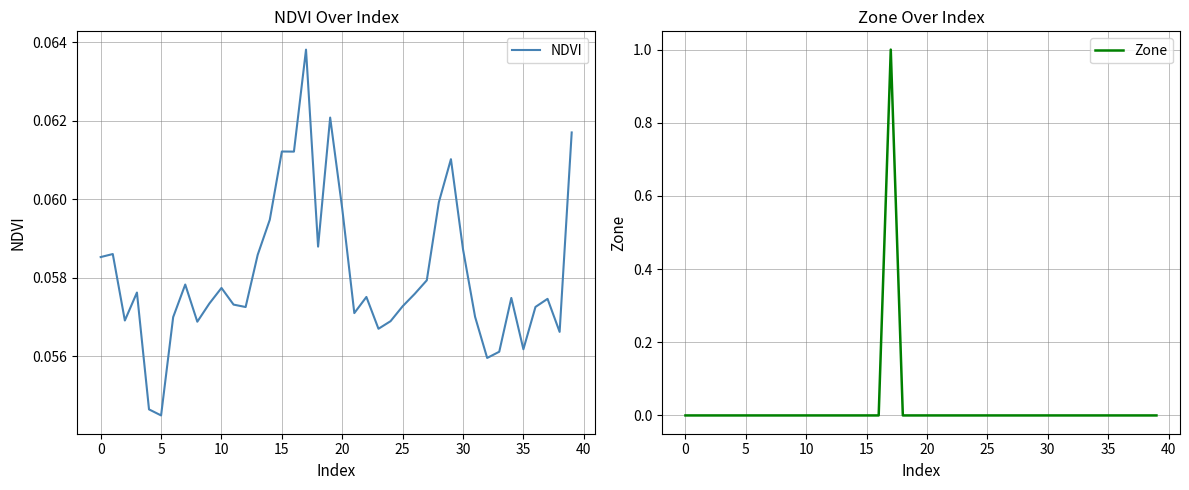

What is the label of the 1st point from the right?

39